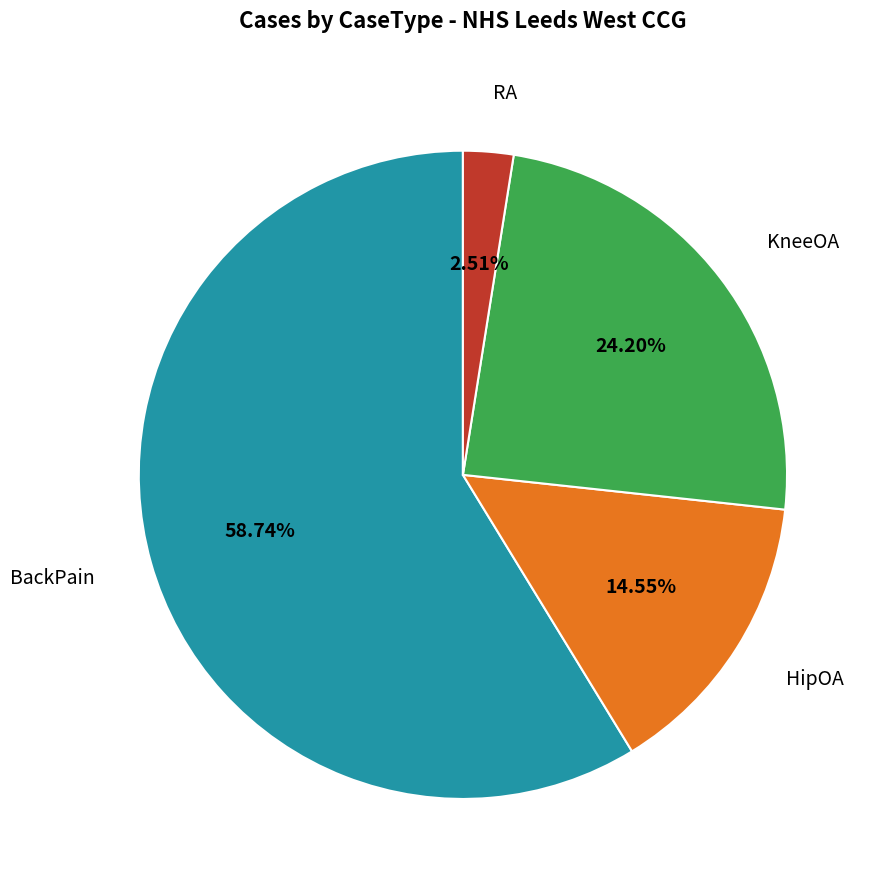

Does any single category account for the majority?

Yes